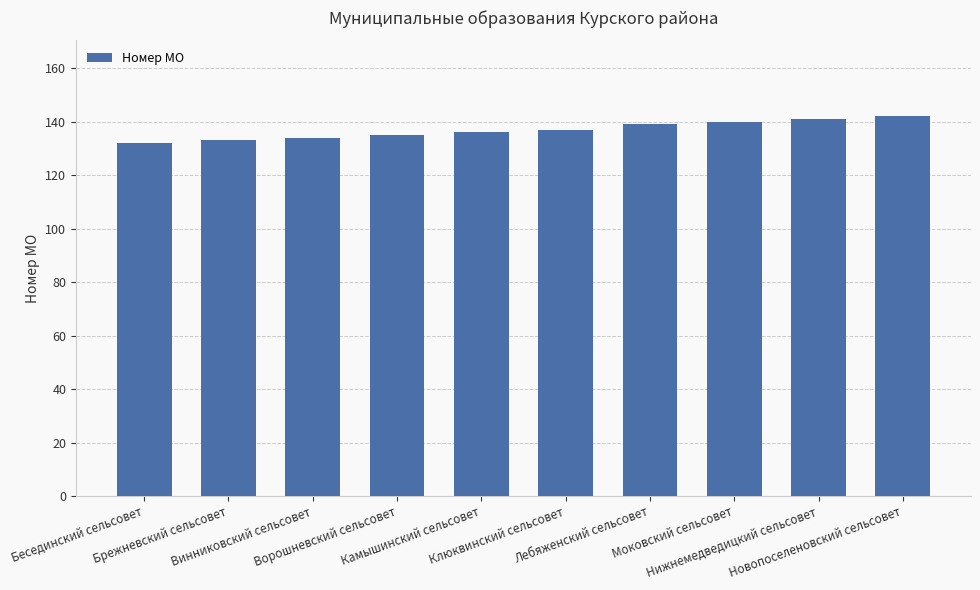

What is the change in value from Ворошневский сельсовет to Камышинский сельсовет?

+1